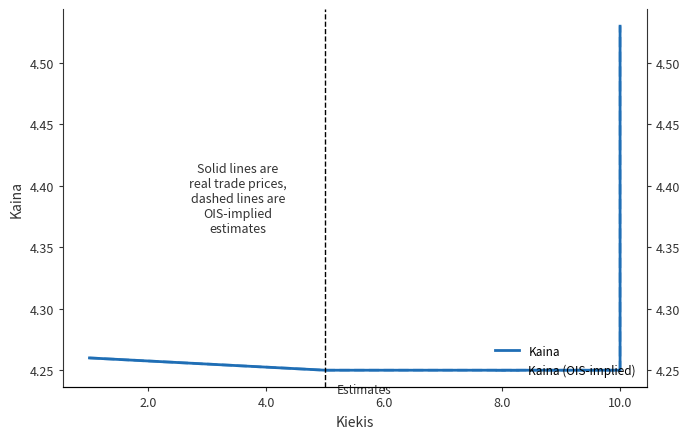

Rank the series at 10.0 from lowest to highest value.

Kaina, Kaina (OIS-implied)